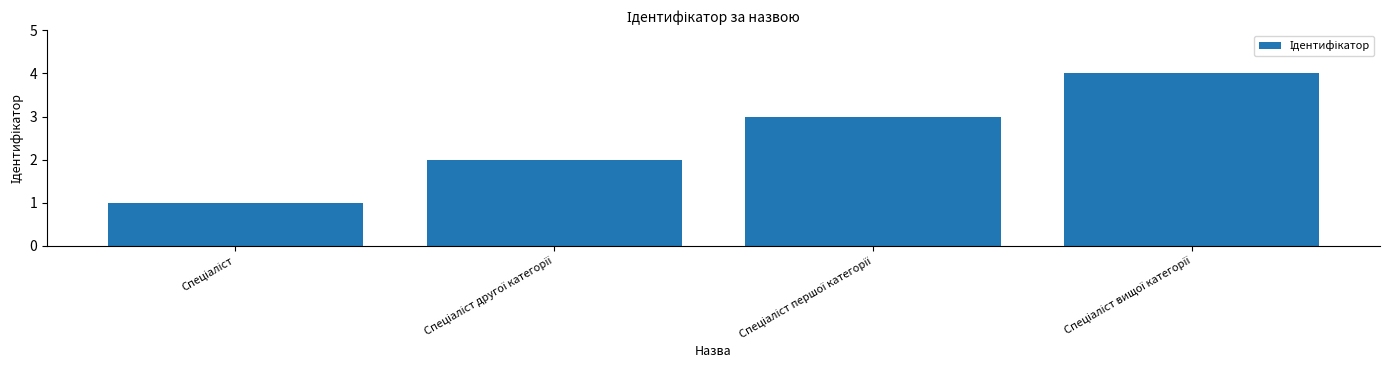

What is the sum of all values?

10